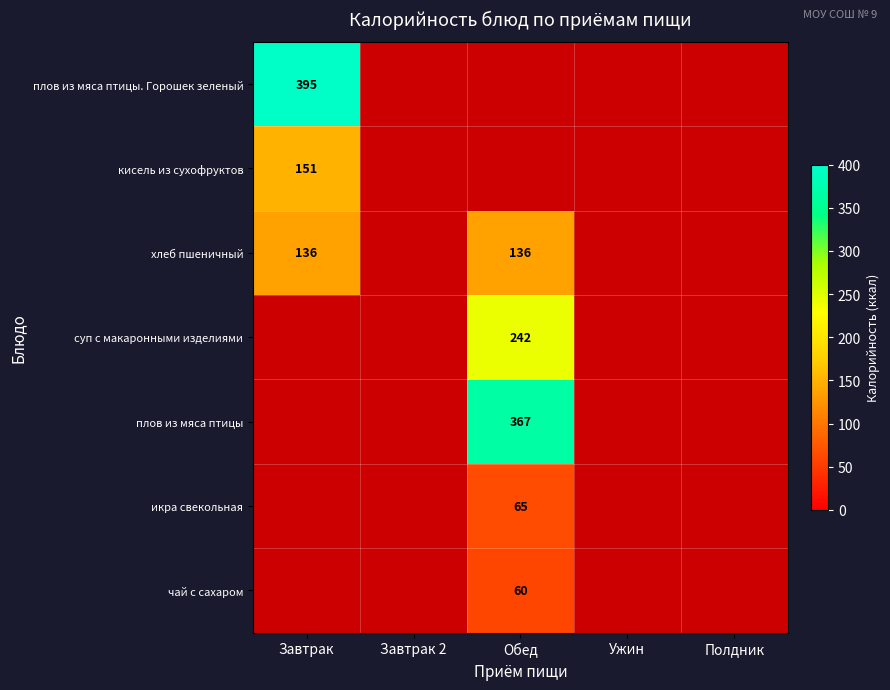

Is it true that хлеб пшеничный equals 136 at Обед?

True